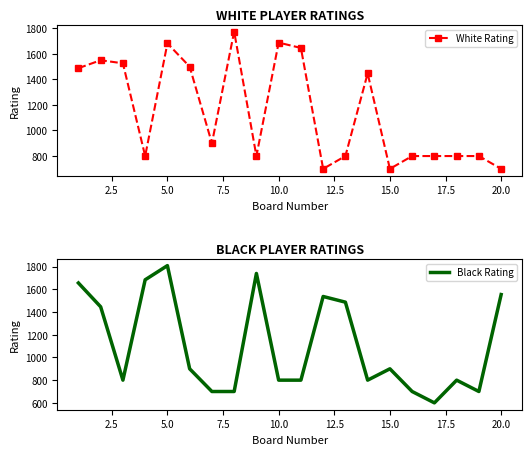

Reading left to right, extract all data points from this chart.

White Rating: 1487	1549	1525	800	1681	1499	900	1773	800	1687	1645	700	800	1446	700	800	800	800	800	700
Black Rating: 1656	1446	800	1684	1809	900	700	700	1740	800	800	1537	1487	800	900	700	600	800	700	1554